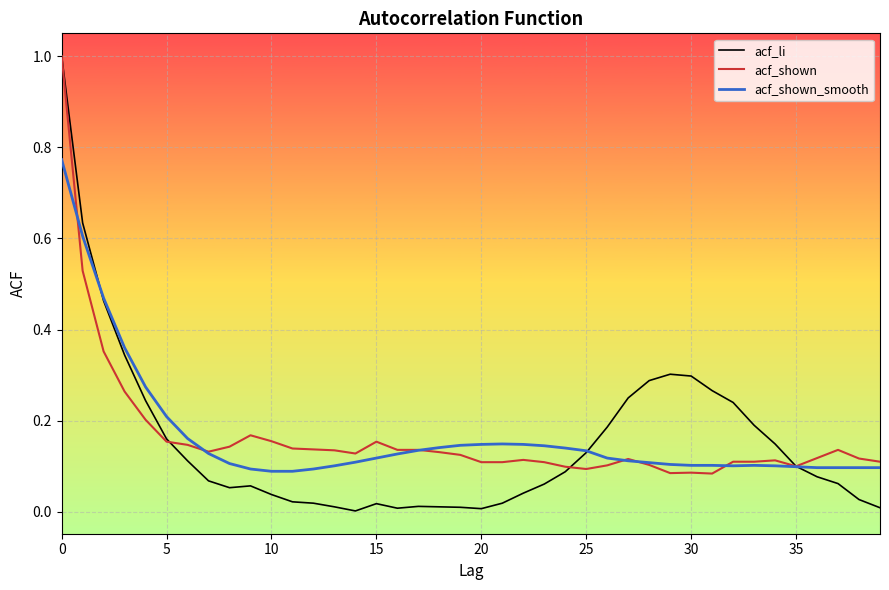

What is the greatest value displayed?

1.0